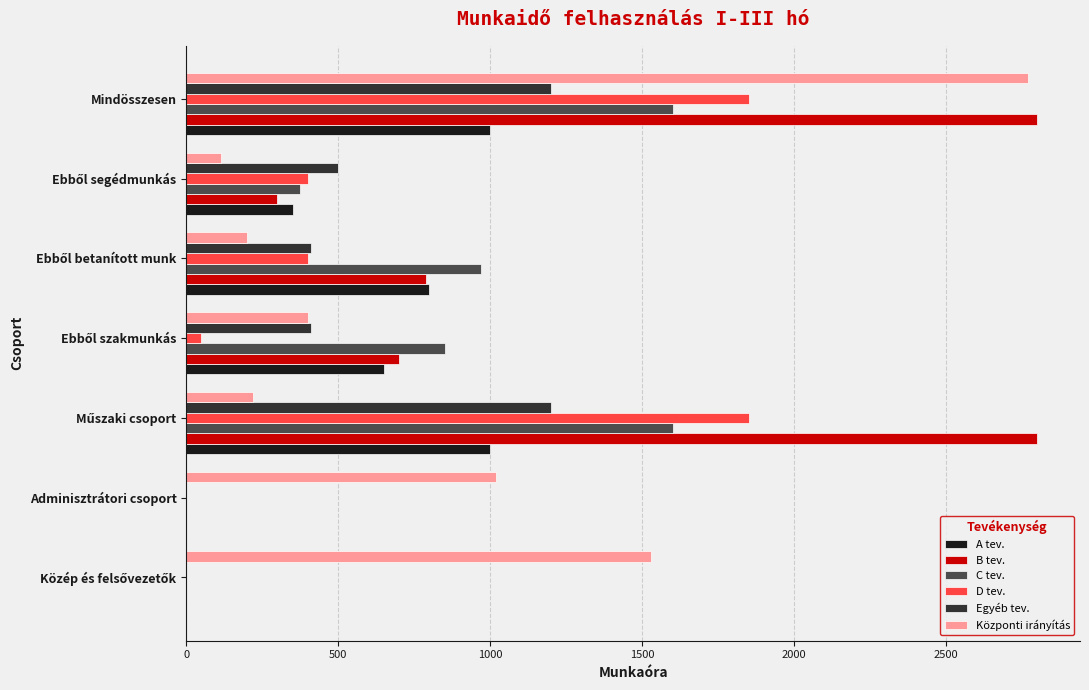

What is the maximum value shown in the chart?

2800